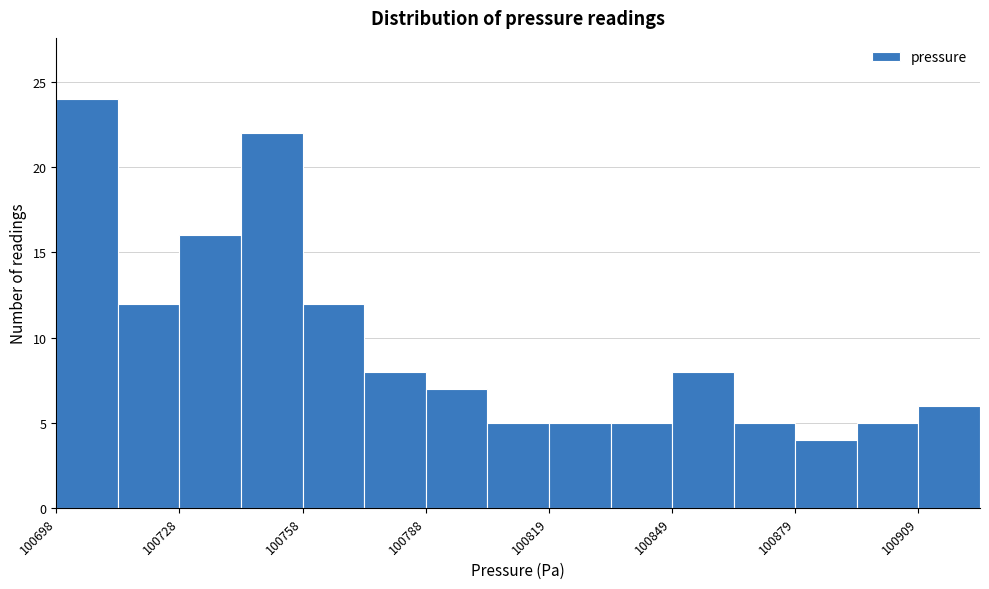

Read against the x-axis, roughly where is the centre of the tallest bar?

100705